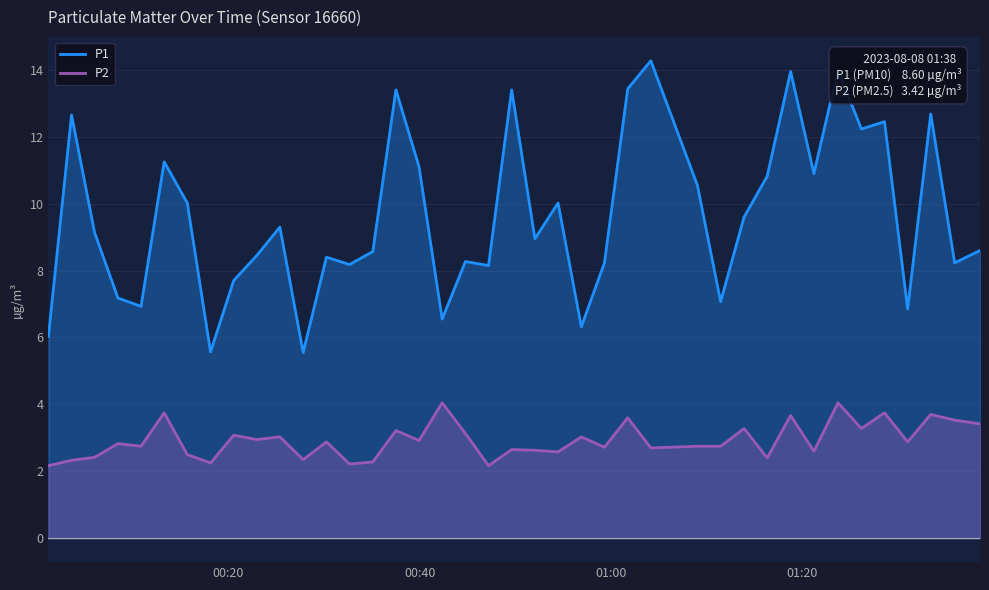

What is the maximum value shown in the chart?

14.3